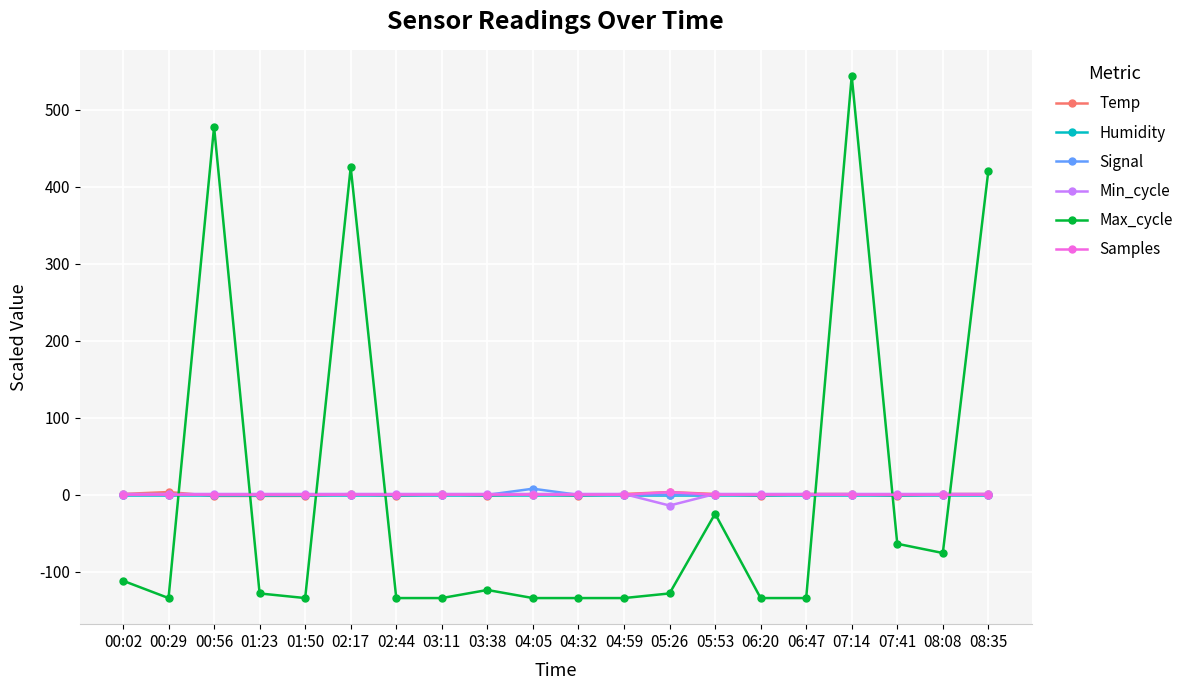

Is this an area chart (filled region under the line)?

No